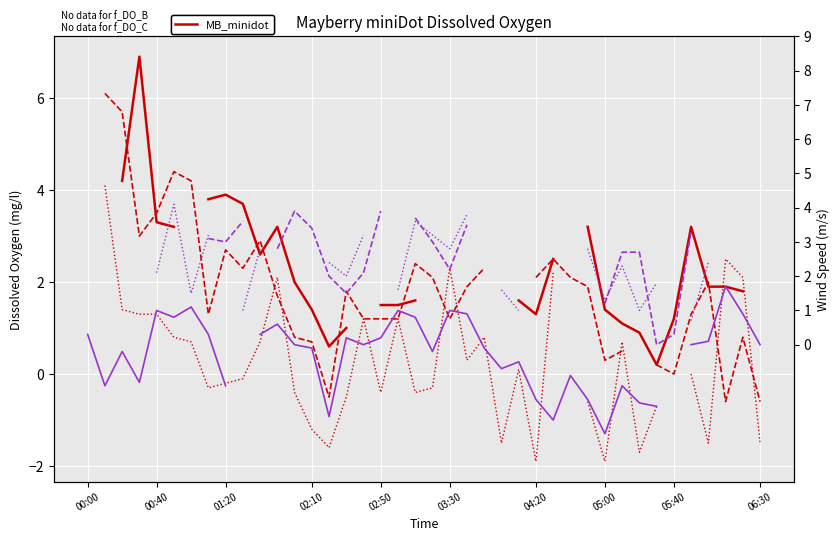

In col_6, how many points are higher than both neighbors (excluding endpoints)?

8